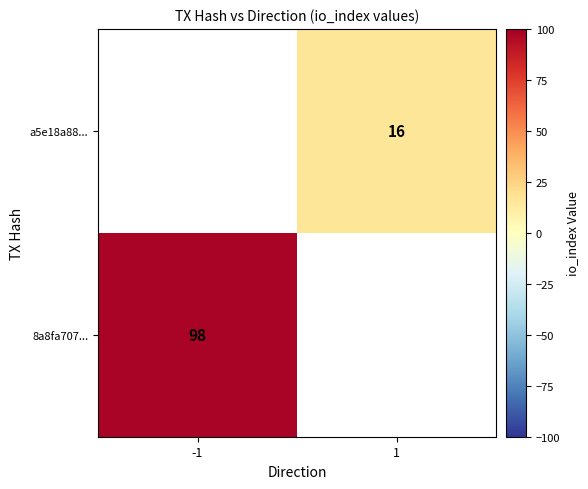

True or false: 8a8fa707... has a value of 98 at -1.

True